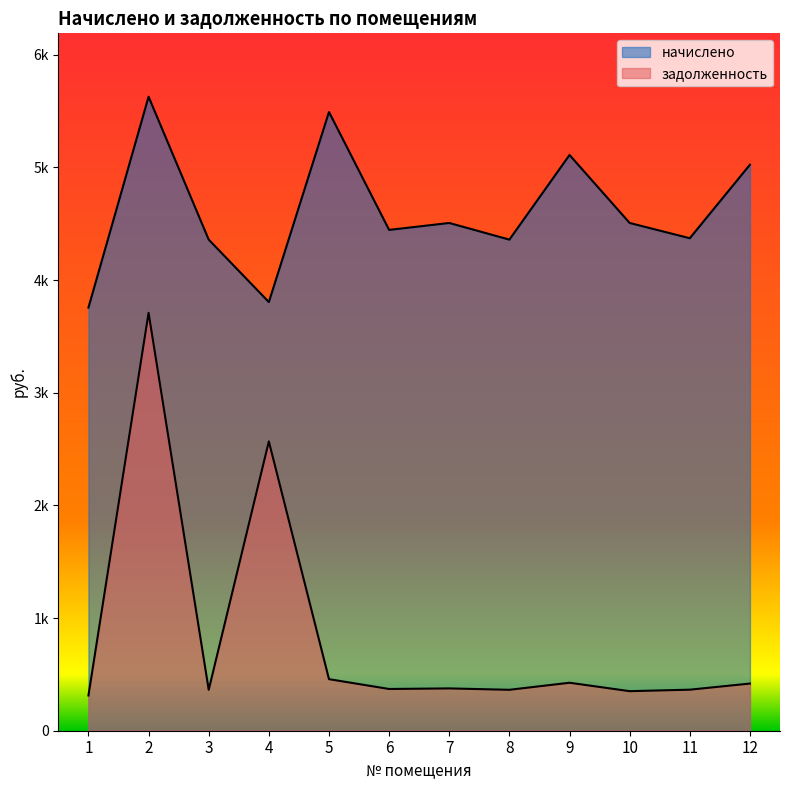

How many lines are shown in the chart?

2